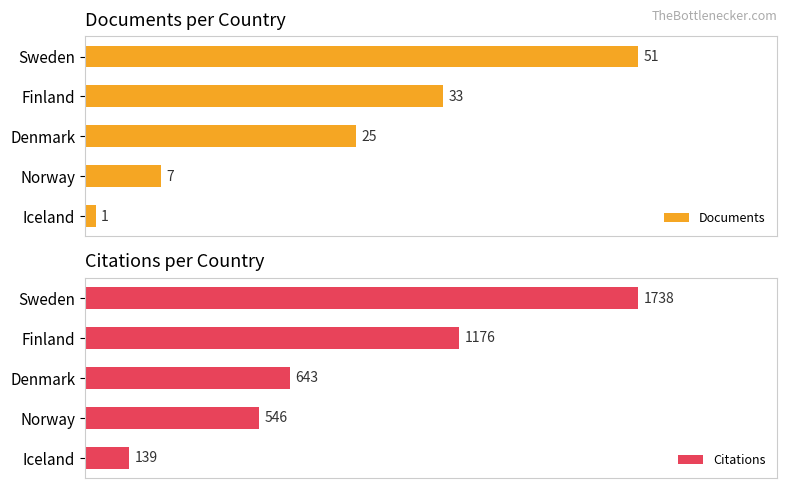

At which label is Citations closest to 938?

Finland